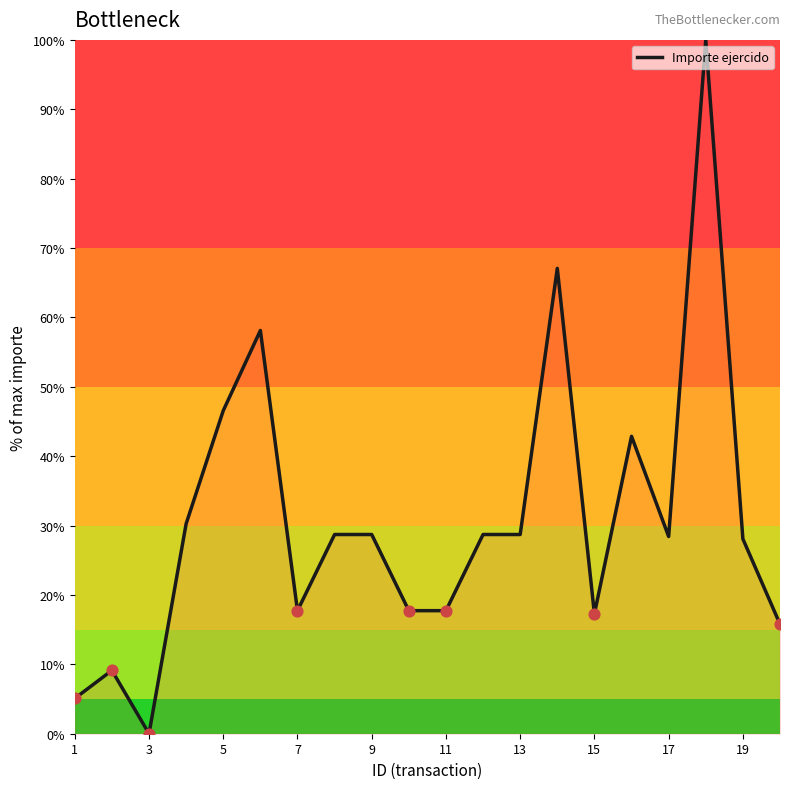

What is the greatest value displayed?

100.0